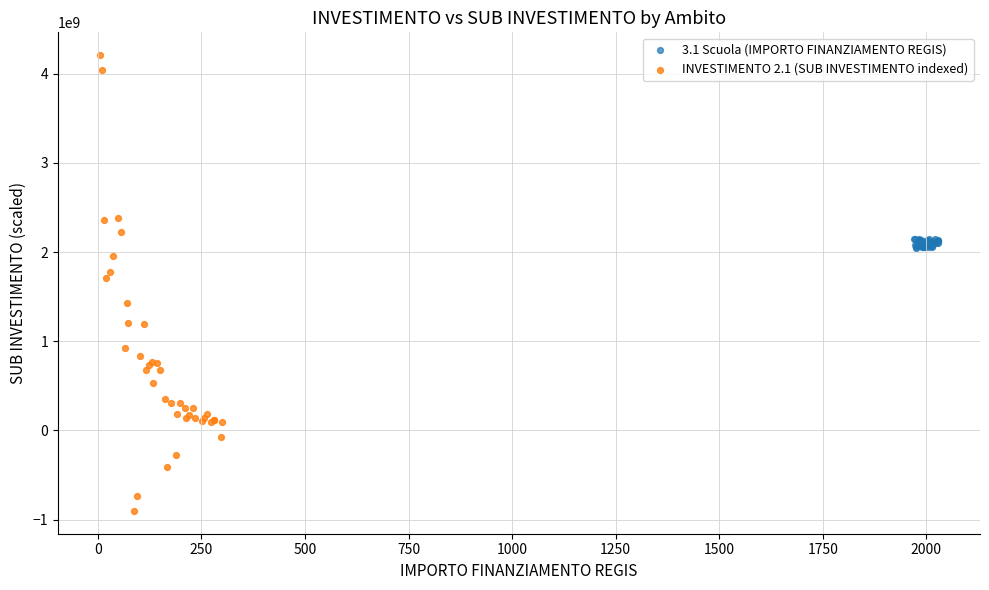

Which series contains the lowest Y value?

INVESTIMENTO 2.1 (SUB INVESTIMENTO indexed)